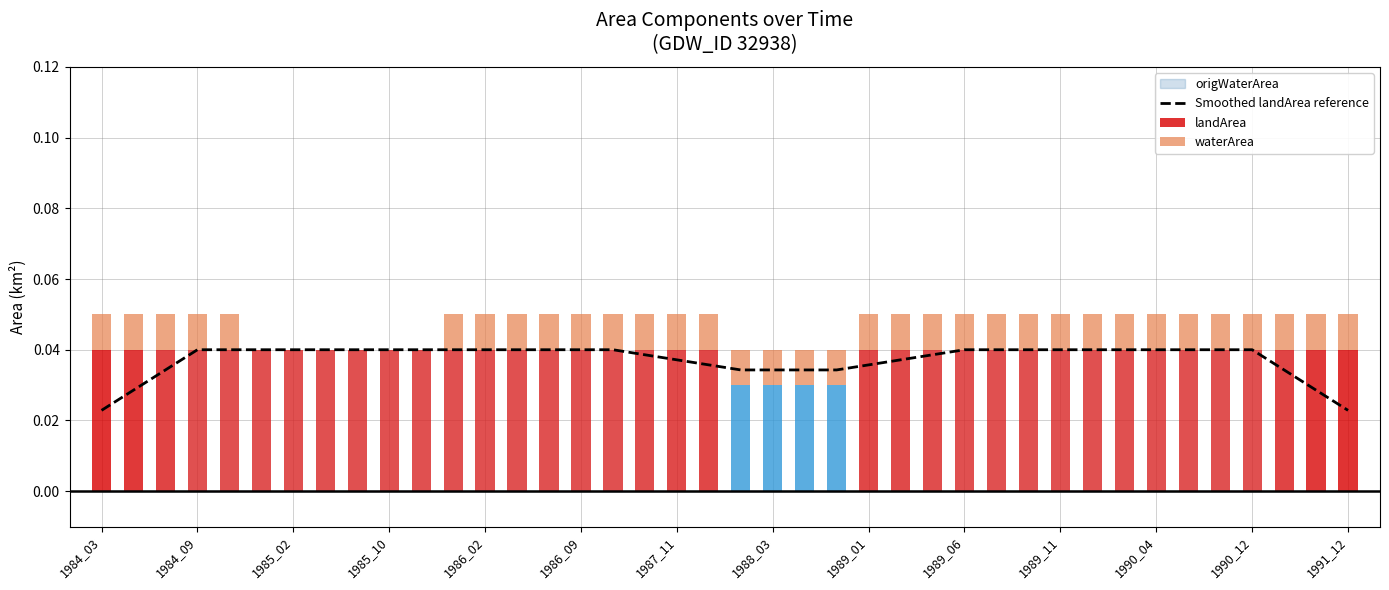

How many bars are there in each group?

3